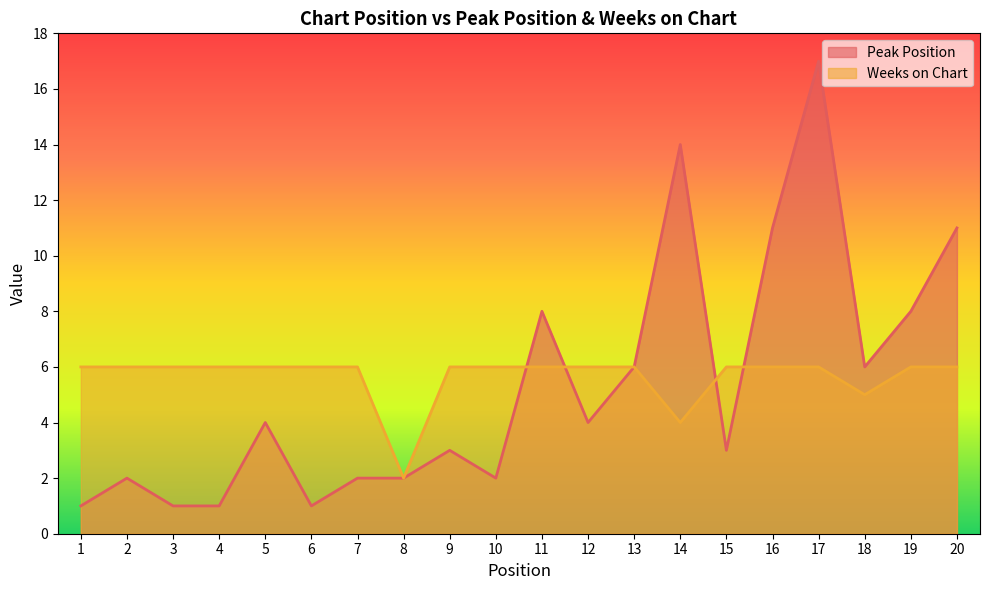

What is the total value across all series at 14?

18